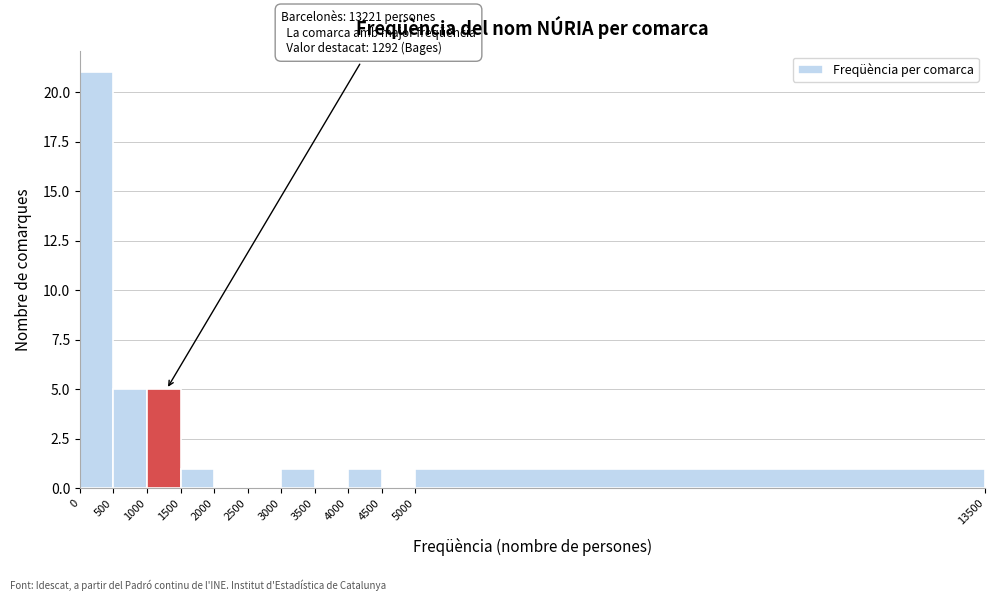

Over which range of the x-axis is the bar tallest?

0 to 500